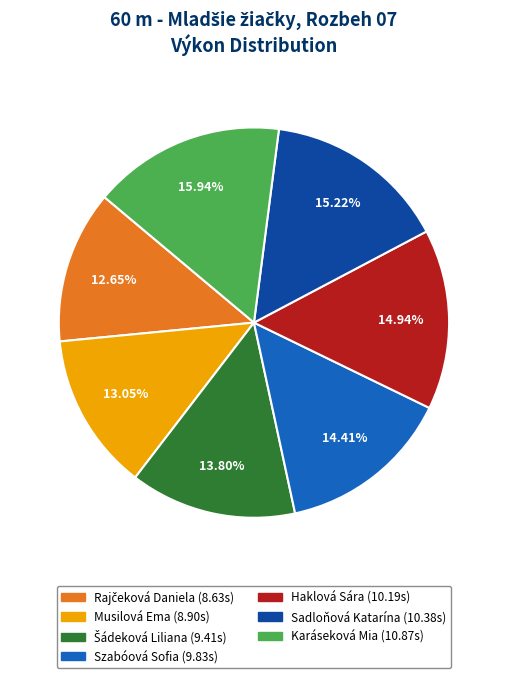

Approximately how many times larger is the value at Haklová Sára compared to Sadloňová Katarína?

1.0